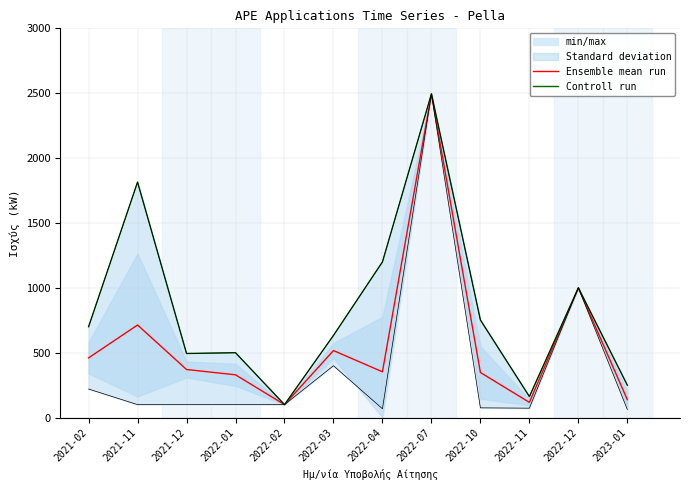

Is it true that Controll run equals 243.1 at 2021-12?

False